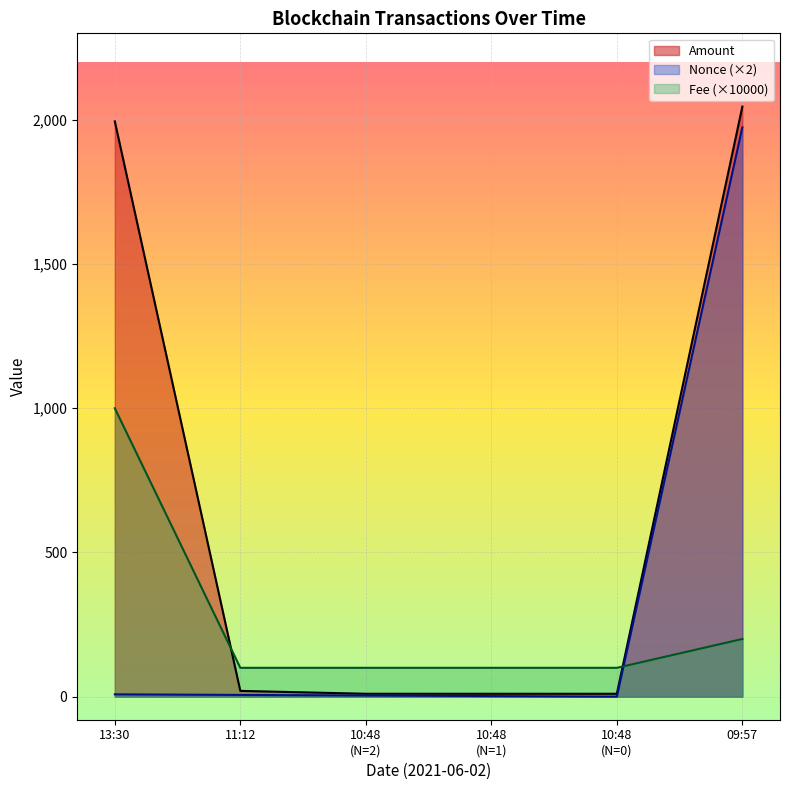

How many values in the Nonce series are below 6?

3